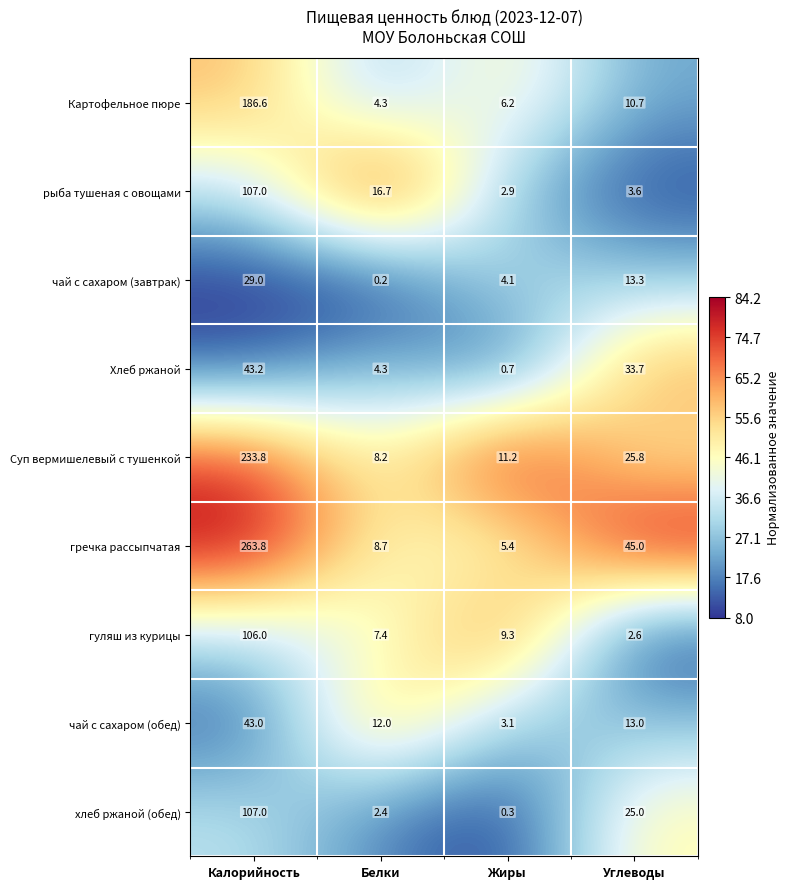

Which series has the largest range (max minus min)?

гречка рассыпчатая